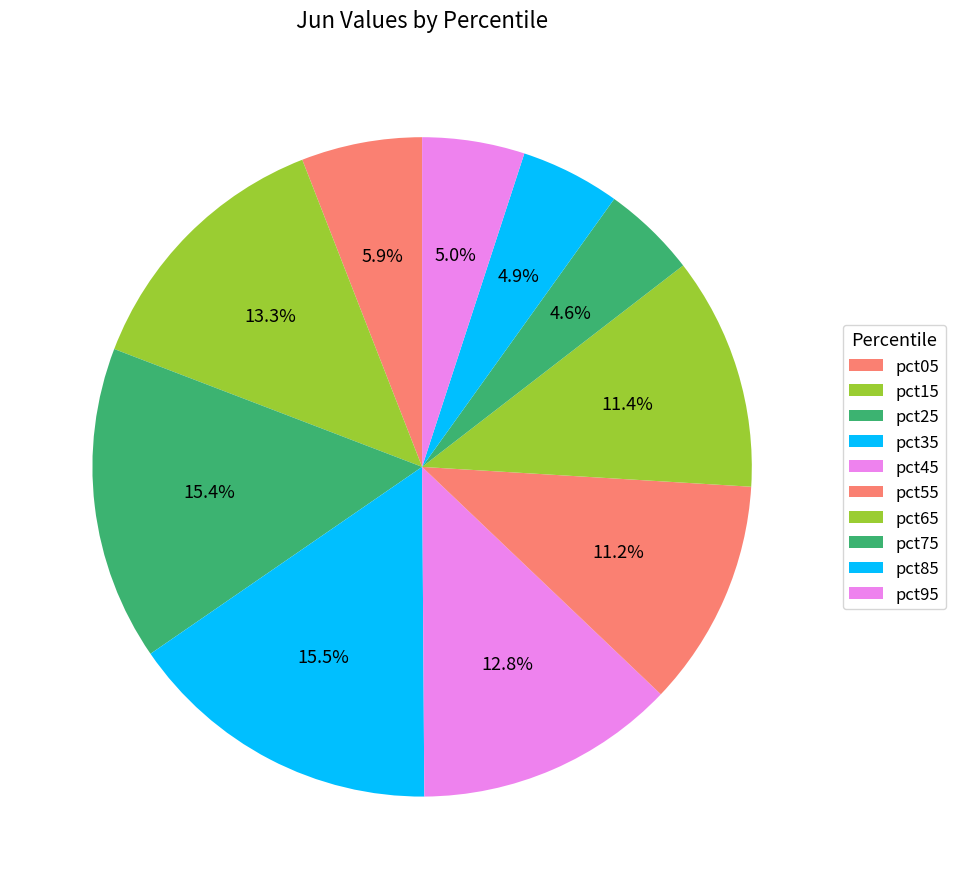

How many slices are in this pie chart?

10